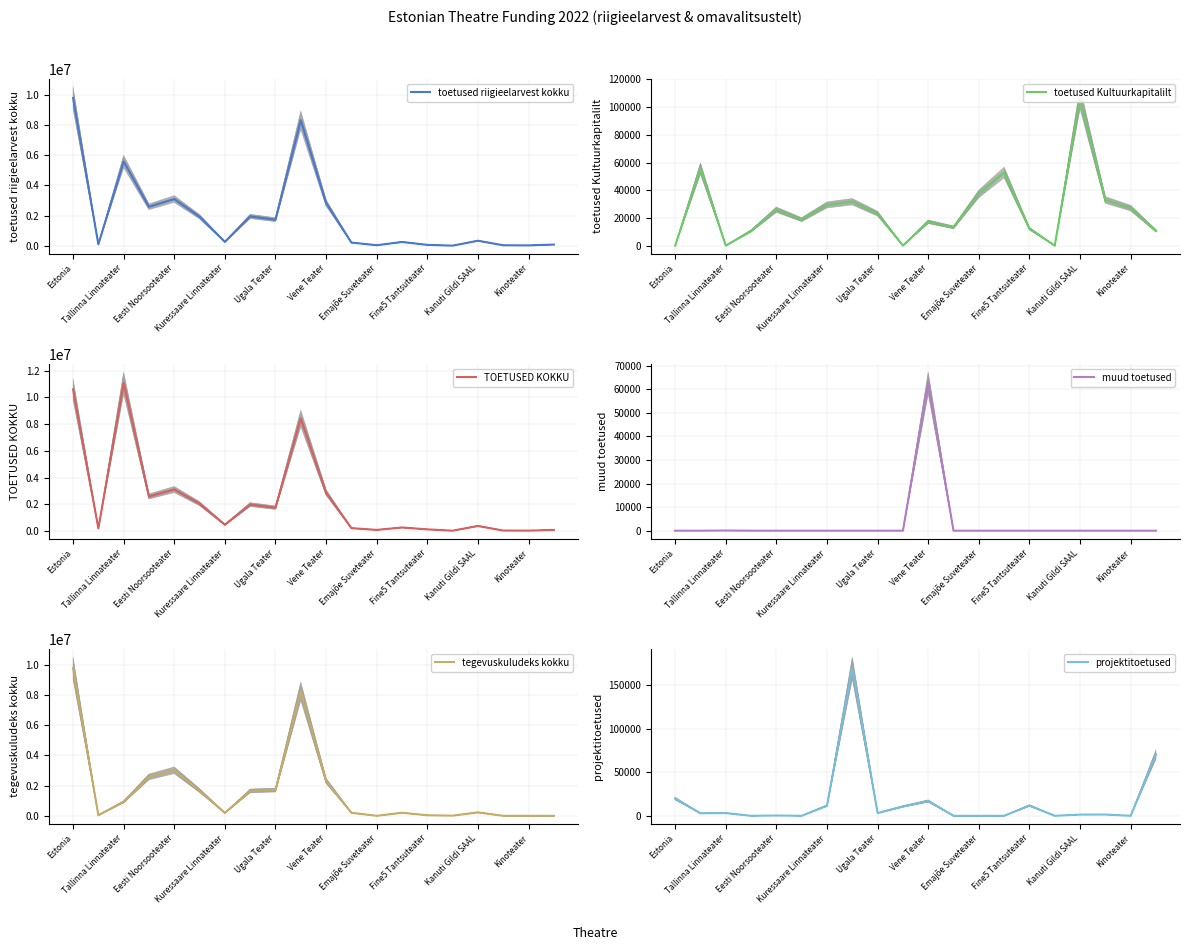

At how many categories does at least one series exceed 3475213?

3